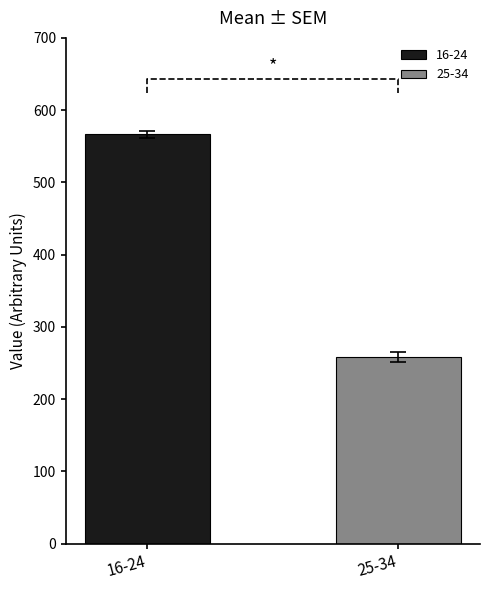

What is the lowest value of the 25-34 series?

258.3